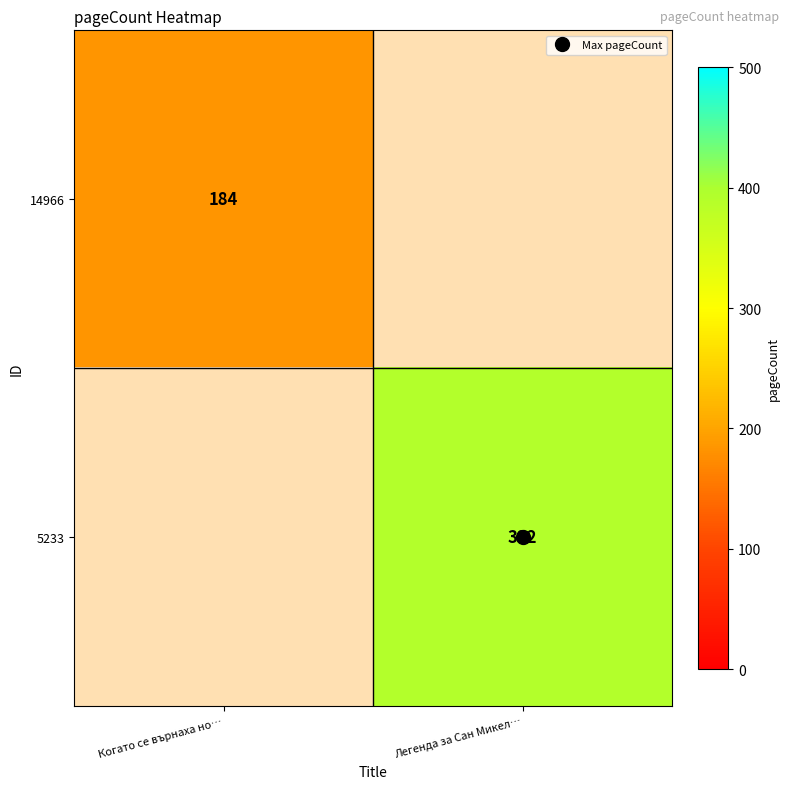

Rank the series by their average value, from lowest to highest.

14966, 5233